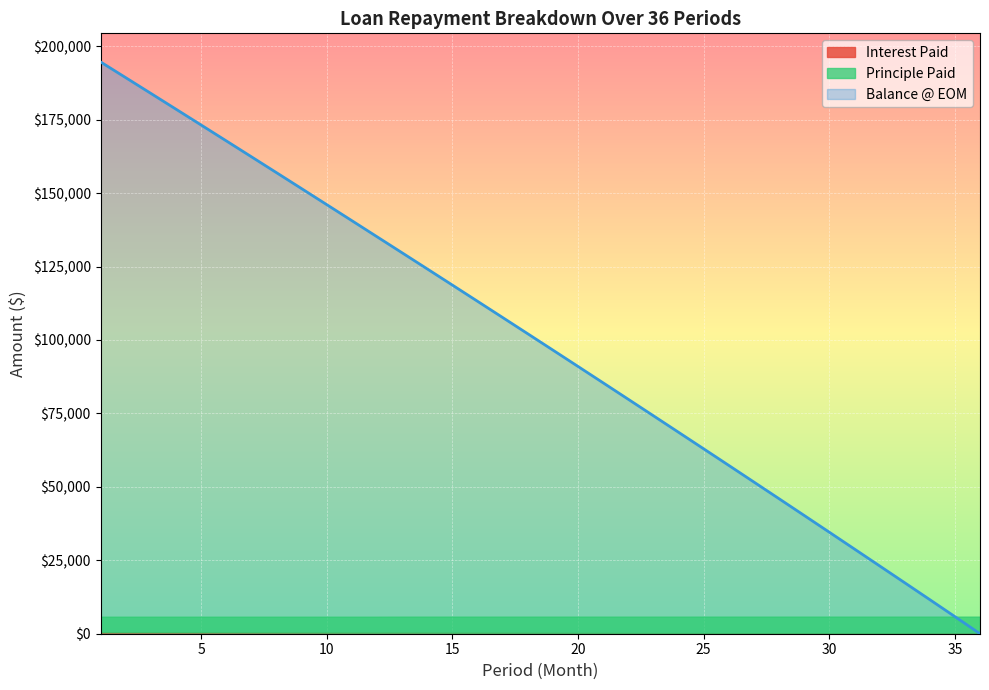

What is the total value across all series at 17?

113471.6